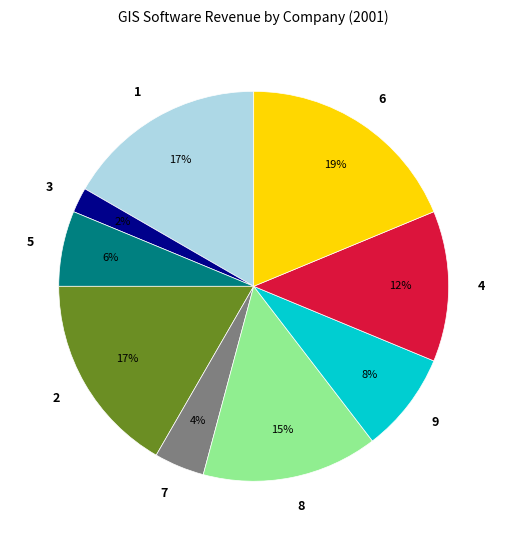

The 5 slice represents 1% of the pie. True or false?

False